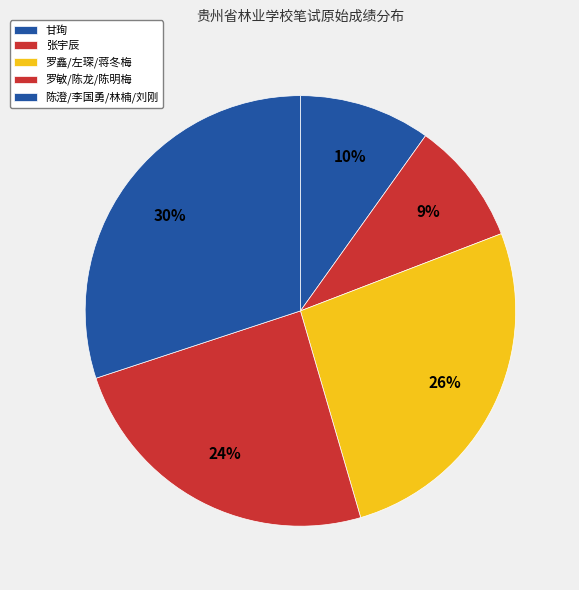

Count the number of slices in the pie.

5